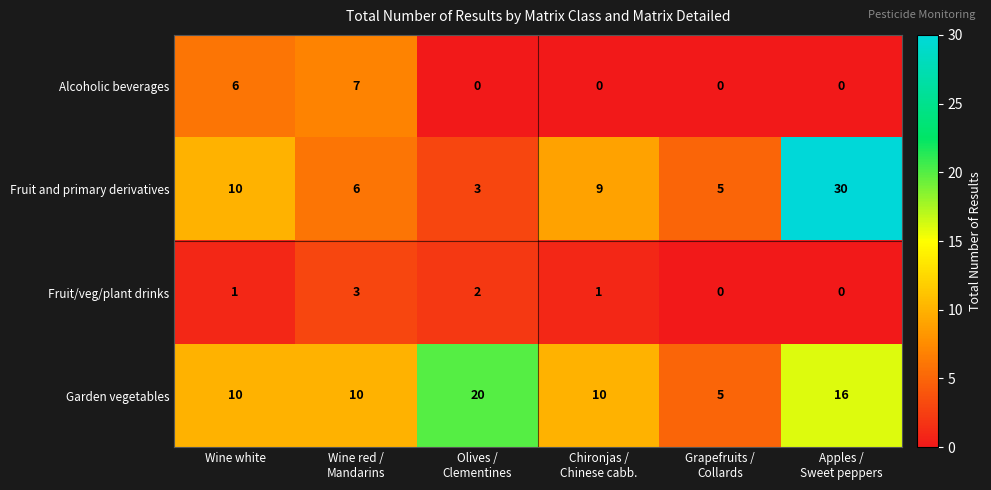

Reading left to right, transcribe all the data shown in this chart.

Alcoholic beverages: 6	7	0	0	0	0
Fruit and primary derivatives: 10	6	3	9	5	30
Fruit/veg/plant drinks: 1	3	2	1	0	0
Garden vegetables: 10	10	20	10	5	16